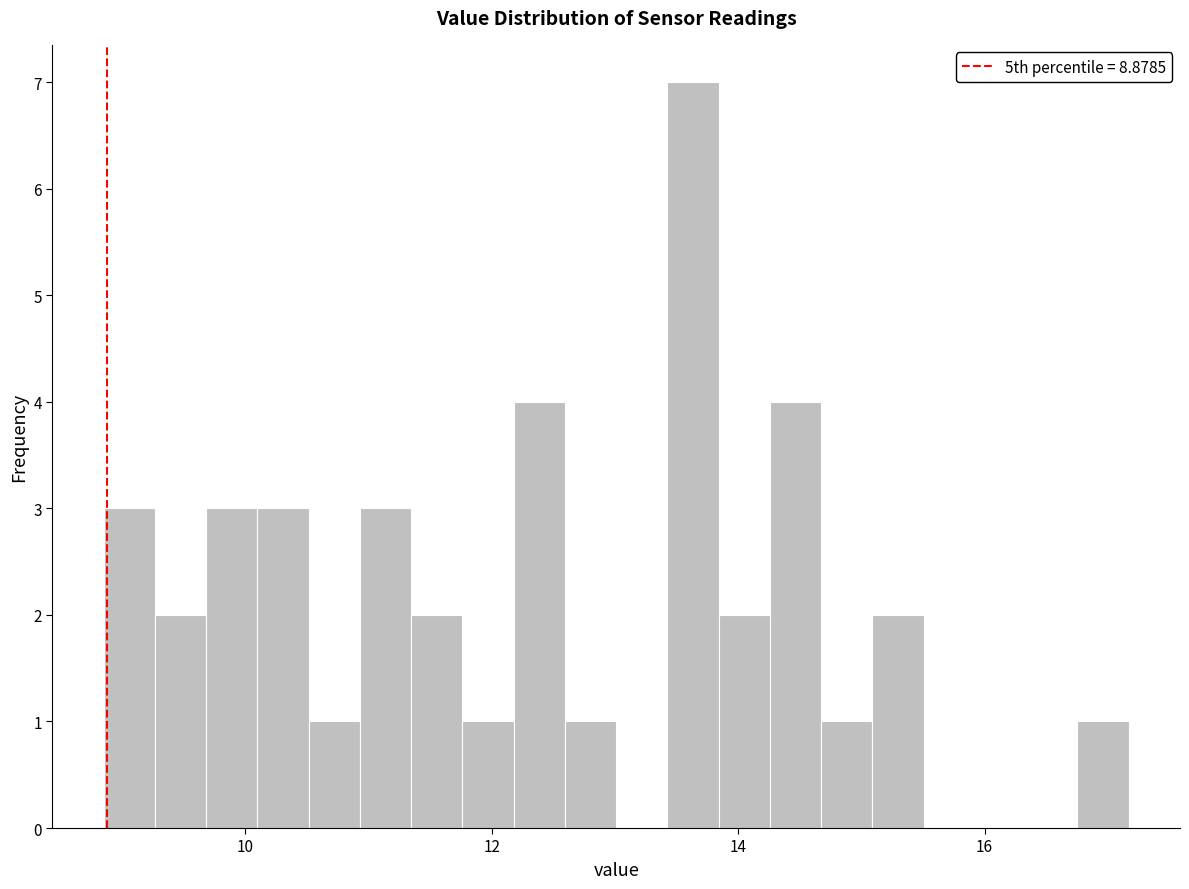

Read against the x-axis, roughly where is the centre of the tallest bar?

13.6